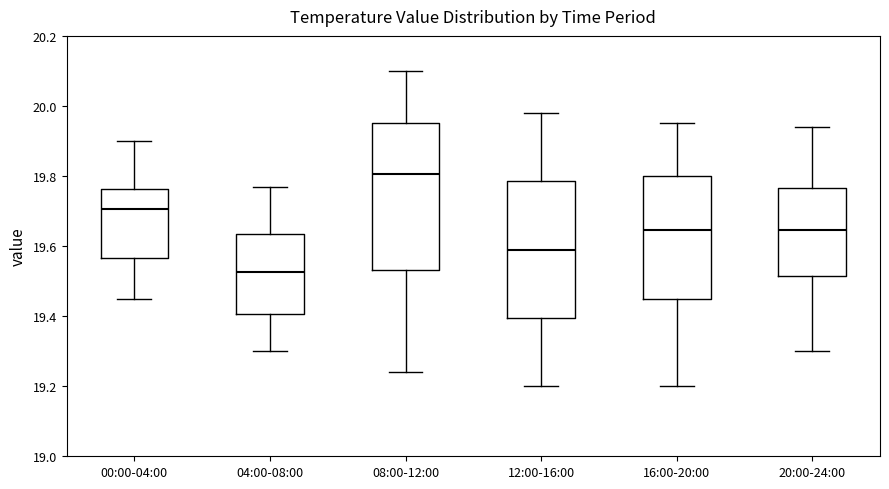

Reading left to right, read every box against the y-axis: the position of its median line, the range the box covers, and the ends of its whiskers. The values are not printed on the chart, so give them approximately, as read against the axis.

00:00-04:00: median 19.70, box 19.56 to 19.76, whiskers 19.46 to 19.90
04:00-08:00: median 19.52, box 19.40 to 19.64, whiskers 19.30 to 19.78
08:00-12:00: median 19.80, box 19.54 to 19.96, whiskers 19.24 to 20.10
12:00-16:00: median 19.60, box 19.40 to 19.78, whiskers 19.20 to 19.98
16:00-20:00: median 19.64, box 19.46 to 19.80, whiskers 19.20 to 19.96
20:00-24:00: median 19.64, box 19.52 to 19.76, whiskers 19.30 to 19.94